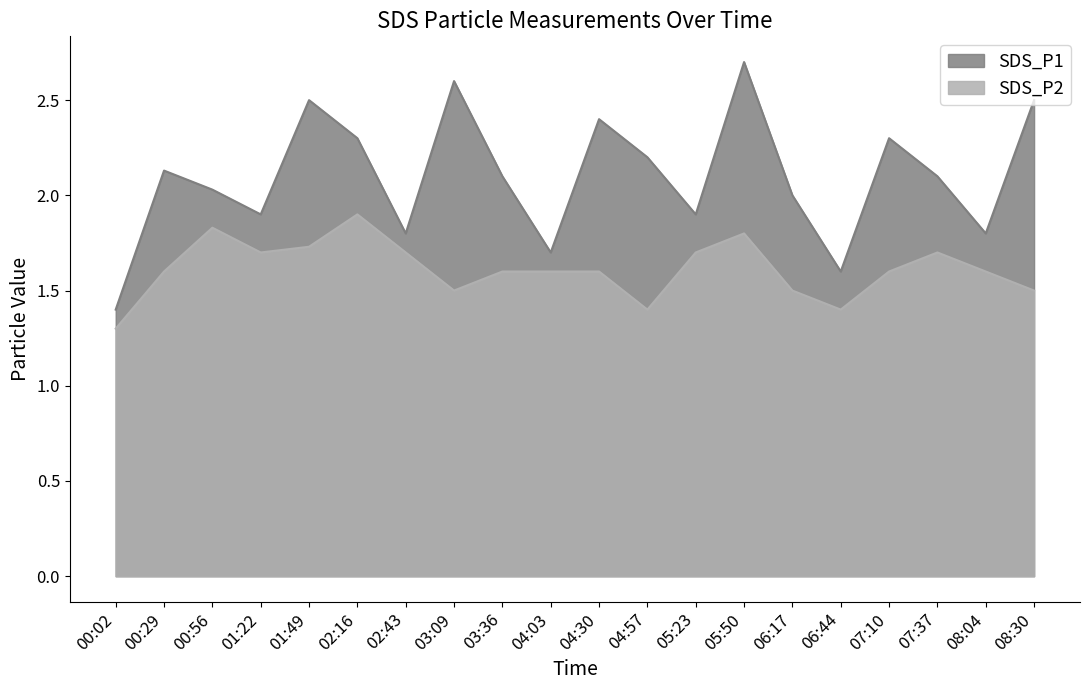

List the series in order of their overall mean, highest first.

SDS_P1, SDS_P2